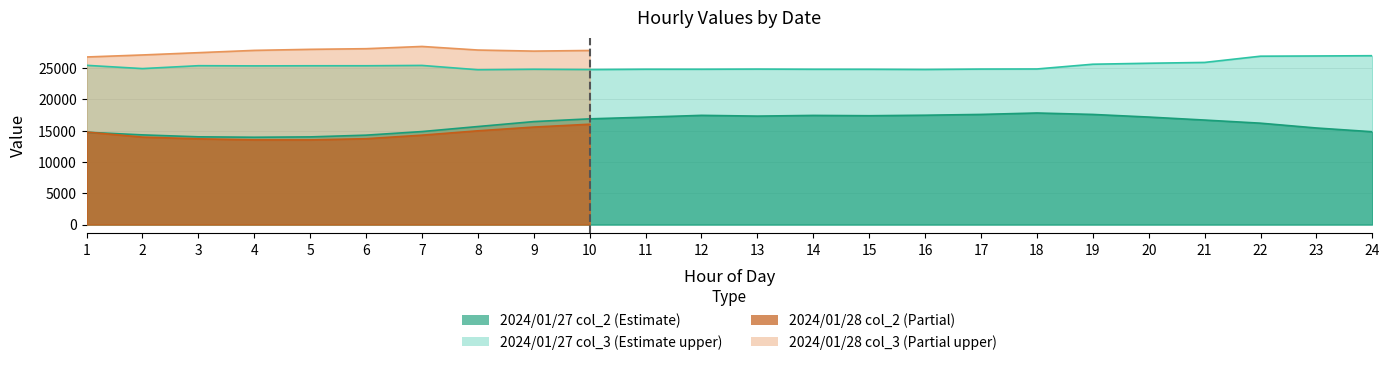

What is the difference between the highest and lowest values at 16?

7311